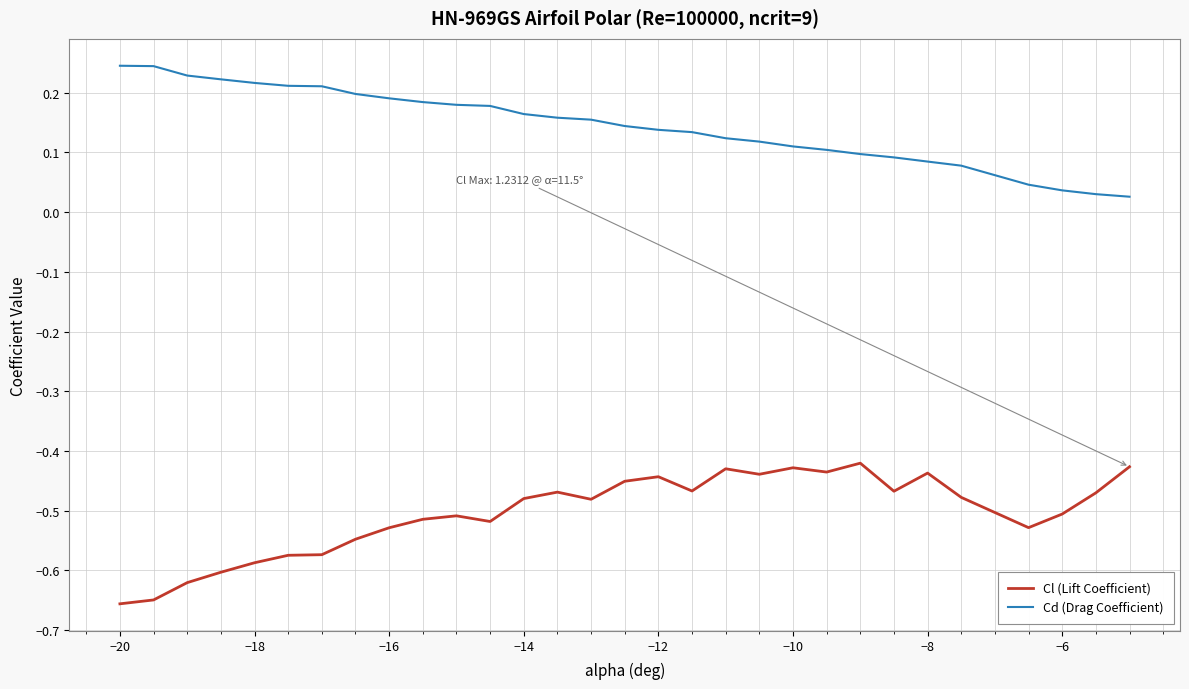

What are all the series names shown in the legend?

Cl (Lift Coefficient), Cd (Drag Coefficient)